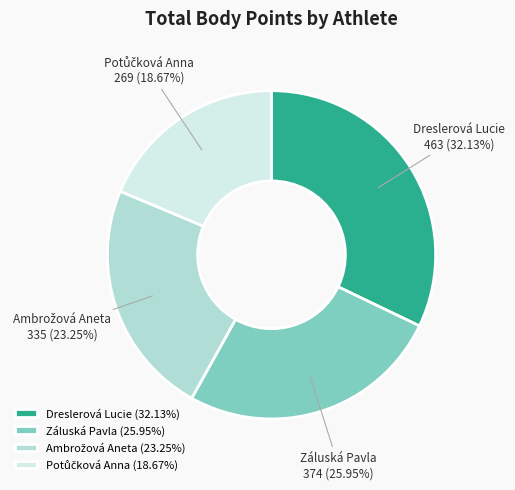

True or false: Záluská Pavla accounts for 26% of the total.

True